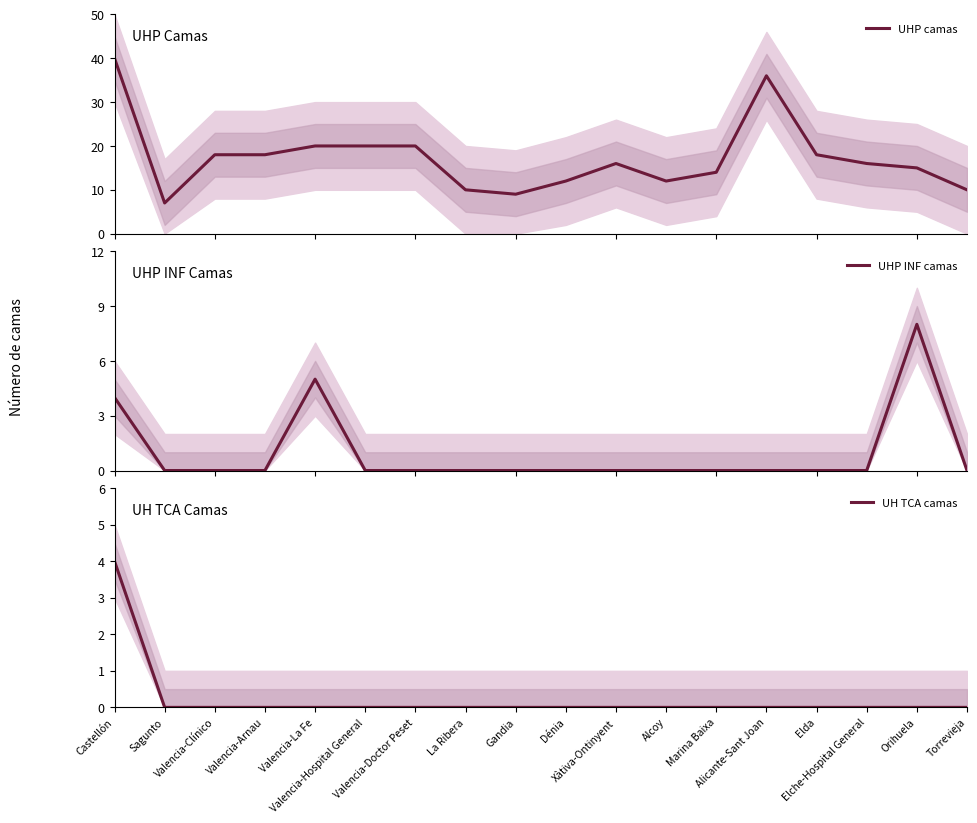

The UHP camas series shows 14 at Marina Baixa. True or false?

True